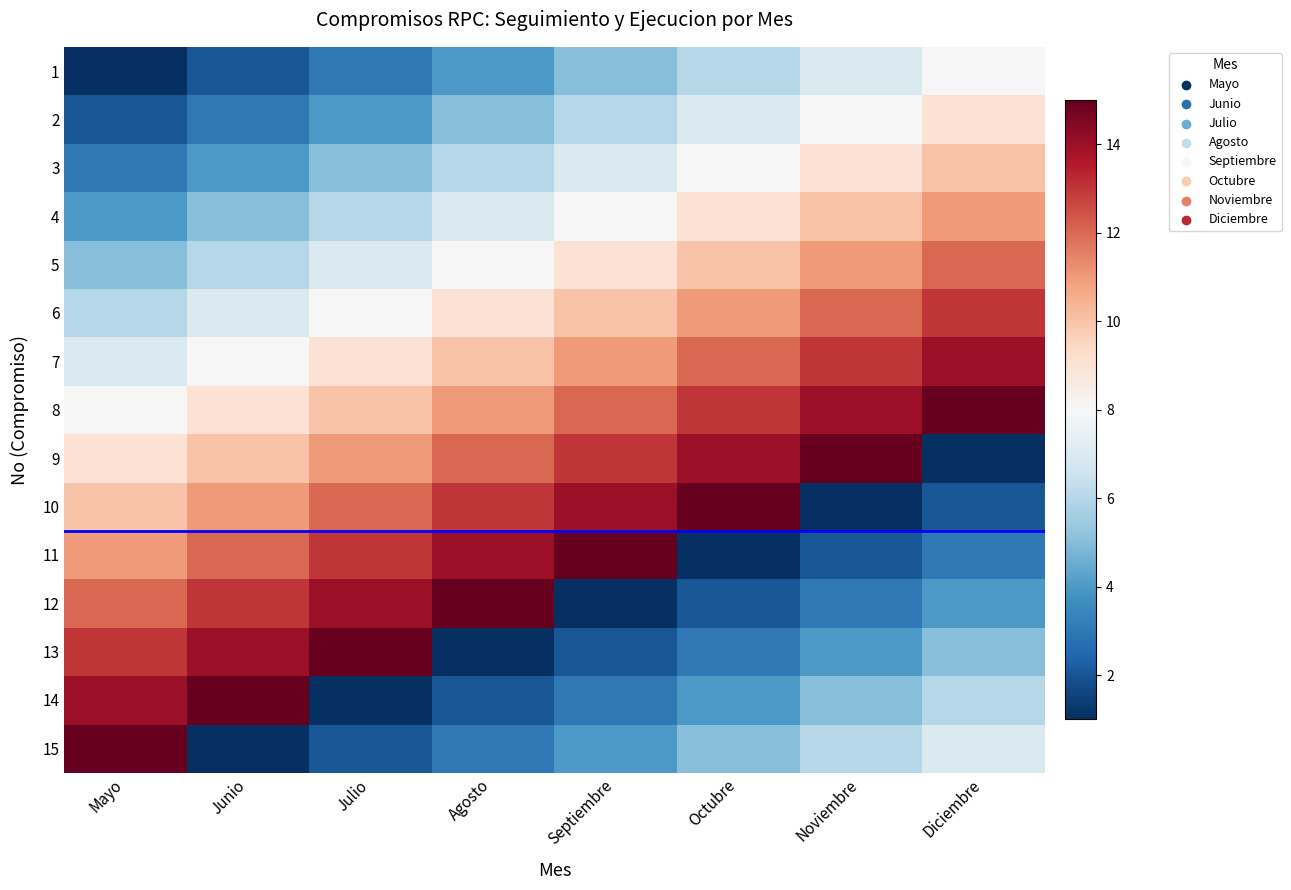

Reading left to right, list all the values displayed in this chart.

1: Mayo=1	Junio=2	Julio=3	Agosto=4	Septiembre=5	Octubre=6	Noviembre=7	Diciembre=8
2: Mayo=2	Junio=3	Julio=4	Agosto=5	Septiembre=6	Octubre=7	Noviembre=8	Diciembre=9
3: Mayo=3	Junio=4	Julio=5	Agosto=6	Septiembre=7	Octubre=8	Noviembre=9	Diciembre=10
4: Mayo=4	Junio=5	Julio=6	Agosto=7	Septiembre=8	Octubre=9	Noviembre=10	Diciembre=11
5: Mayo=5	Junio=6	Julio=7	Agosto=8	Septiembre=9	Octubre=10	Noviembre=11	Diciembre=12
6: Mayo=6	Junio=7	Julio=8	Agosto=9	Septiembre=10	Octubre=11	Noviembre=12	Diciembre=13
7: Mayo=7	Junio=8	Julio=9	Agosto=10	Septiembre=11	Octubre=12	Noviembre=13	Diciembre=14
8: Mayo=8	Junio=9	Julio=10	Agosto=11	Septiembre=12	Octubre=13	Noviembre=14	Diciembre=15
9: Mayo=9	Junio=10	Julio=11	Agosto=12	Septiembre=13	Octubre=14	Noviembre=15	Diciembre=1
10: Mayo=10	Junio=11	Julio=12	Agosto=13	Septiembre=14	Octubre=15	Noviembre=1	Diciembre=2
11: Mayo=11	Junio=12	Julio=13	Agosto=14	Septiembre=15	Octubre=1	Noviembre=2	Diciembre=3
12: Mayo=12	Junio=13	Julio=14	Agosto=15	Septiembre=1	Octubre=2	Noviembre=3	Diciembre=4
13: Mayo=13	Junio=14	Julio=15	Agosto=1	Septiembre=2	Octubre=3	Noviembre=4	Diciembre=5
14: Mayo=14	Junio=15	Julio=1	Agosto=2	Septiembre=3	Octubre=4	Noviembre=5	Diciembre=6
15: Mayo=15	Junio=1	Julio=2	Agosto=3	Septiembre=4	Octubre=5	Noviembre=6	Diciembre=7